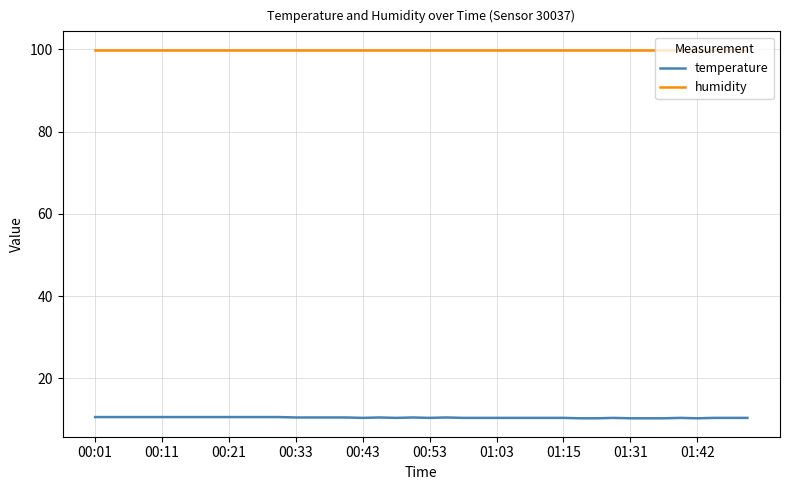

What are all the series names shown in the legend?

temperature, humidity